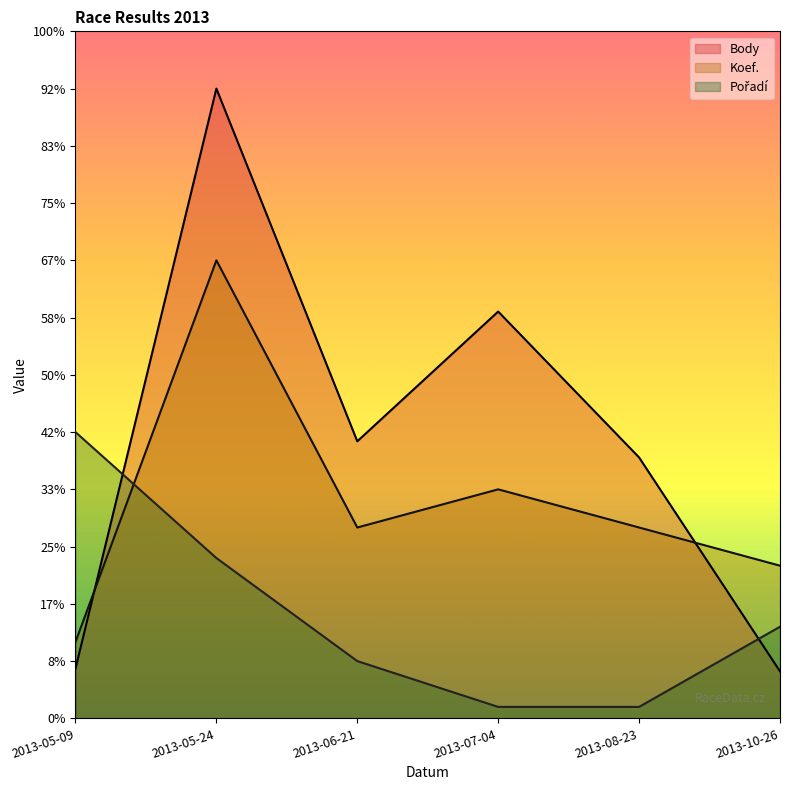

The value of Body at 2013-06-21 is 8446.5. True or false?

False